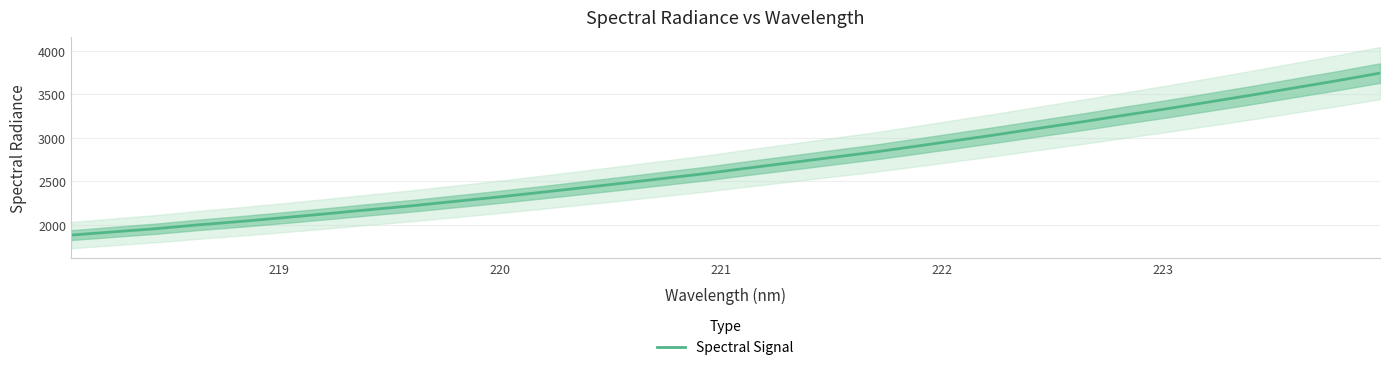

What is the smallest value displayed?

1881.7